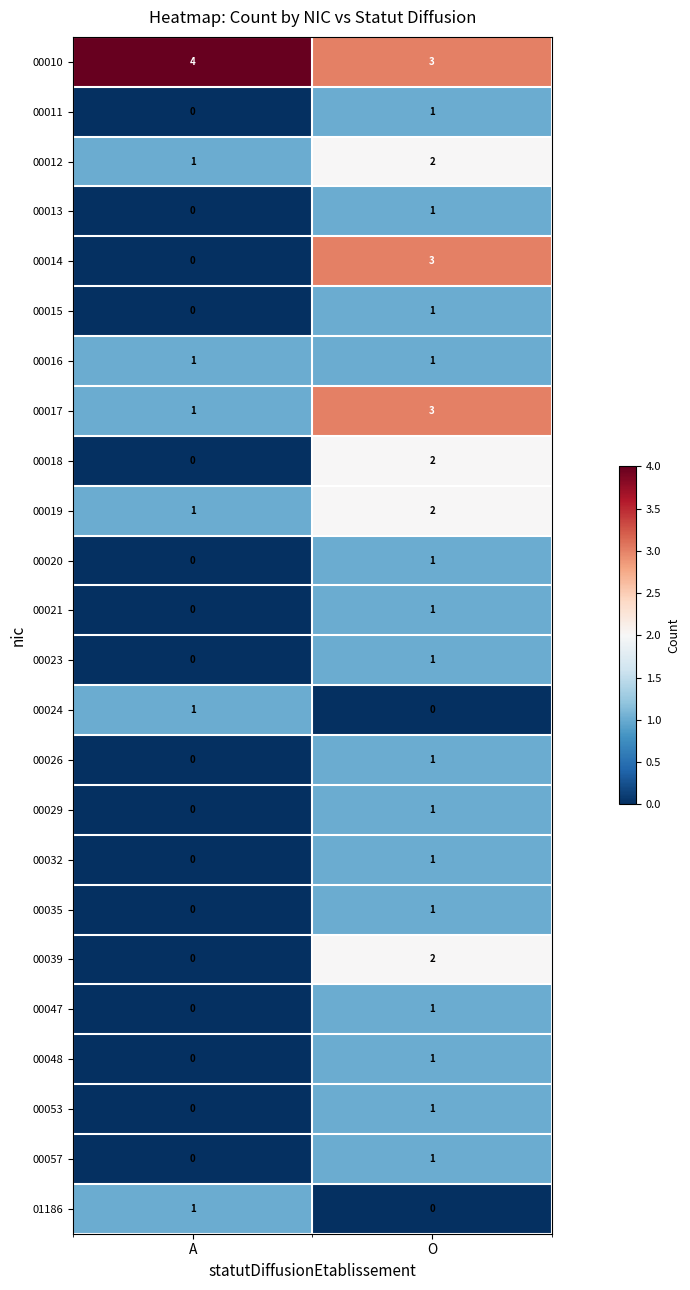

Is it true that 00048 equals 1 at O?

True